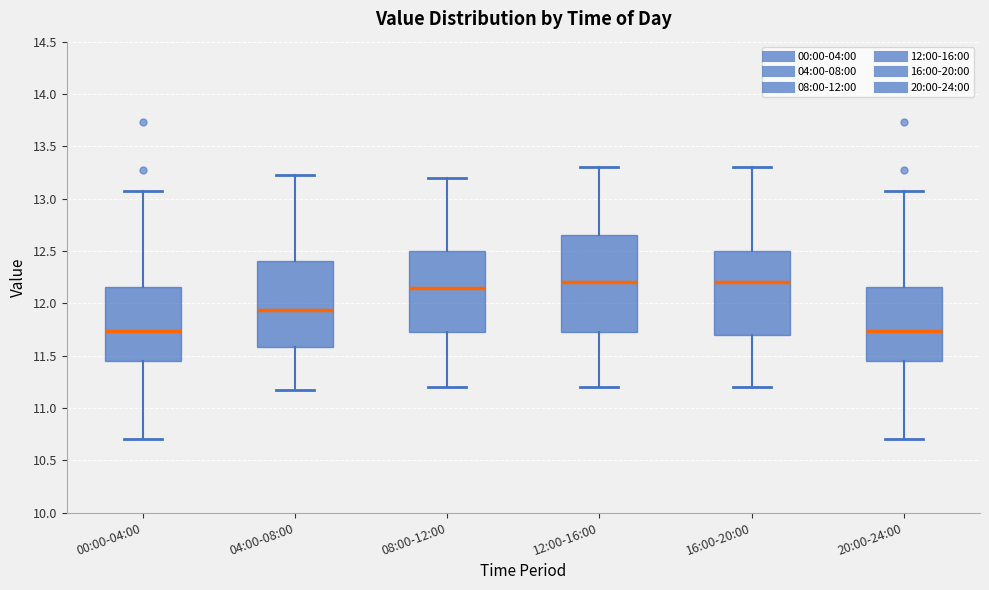

Reading left to right, transcribe this box plot: for each box, give where its median line is, the range the box spans, and where its two whiskers end, as read against the y-axis. The values are not printed on the chart, so give them approximately, as read against the axis.

00:00-04:00: median 11.75, box 11.45 to 12.15, whiskers 10.70 to 13.05
04:00-08:00: median 11.95, box 11.60 to 12.40, whiskers 11.15 to 13.25
08:00-12:00: median 12.15, box 11.75 to 12.50, whiskers 11.20 to 13.20
12:00-16:00: median 12.20, box 11.75 to 12.65, whiskers 11.20 to 13.30
16:00-20:00: median 12.20, box 11.70 to 12.50, whiskers 11.20 to 13.30
20:00-24:00: median 11.75, box 11.45 to 12.15, whiskers 10.70 to 13.05